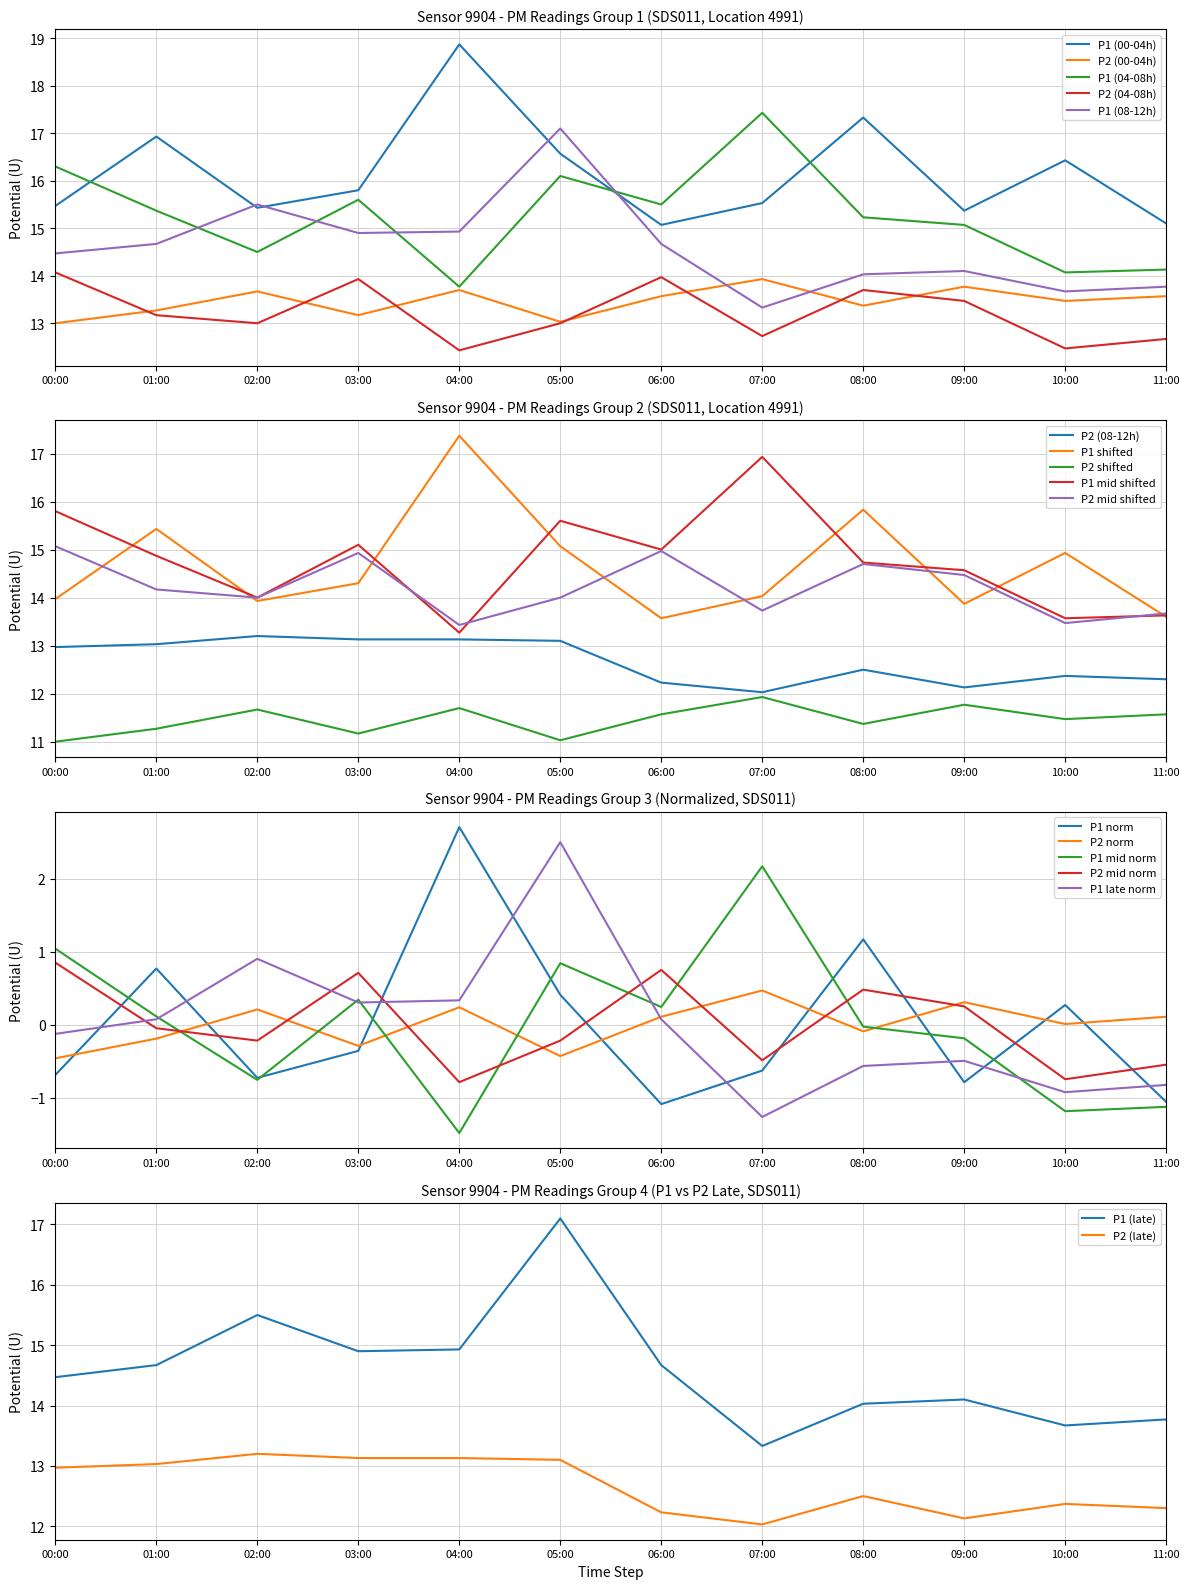

What is the difference between the P2_mid values at 07:00 and 02:00?

0.3